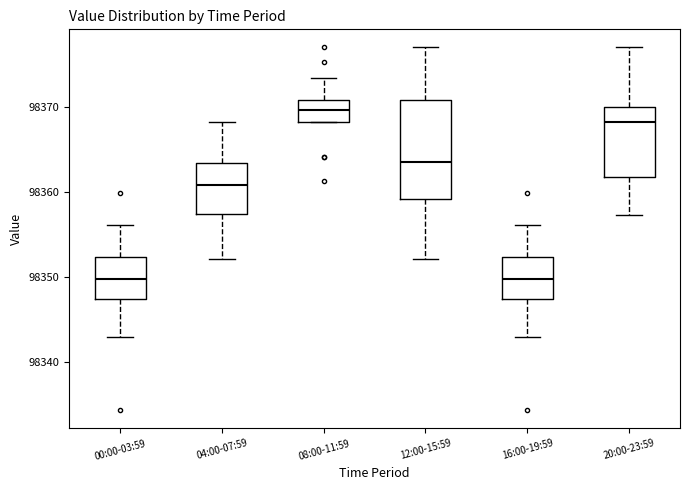

Reading left to right, transcribe this box plot: for each box, give where its median line is, the range the box spans, and where its two whiskers end, as read against the y-axis. The values are not printed on the chart, so give them approximately, as read against the axis.

00:00-03:59: median 98350, box 98347 to 98352, whiskers 98343 to 98356
04:00-07:59: median 98361, box 98357 to 98363, whiskers 98352 to 98368
08:00-11:59: median 98370, box 98368 to 98371, whiskers 98368 to 98373
12:00-15:59: median 98364, box 98359 to 98371, whiskers 98352 to 98377
16:00-19:59: median 98350, box 98347 to 98352, whiskers 98343 to 98356
20:00-23:59: median 98368, box 98362 to 98370, whiskers 98357 to 98377